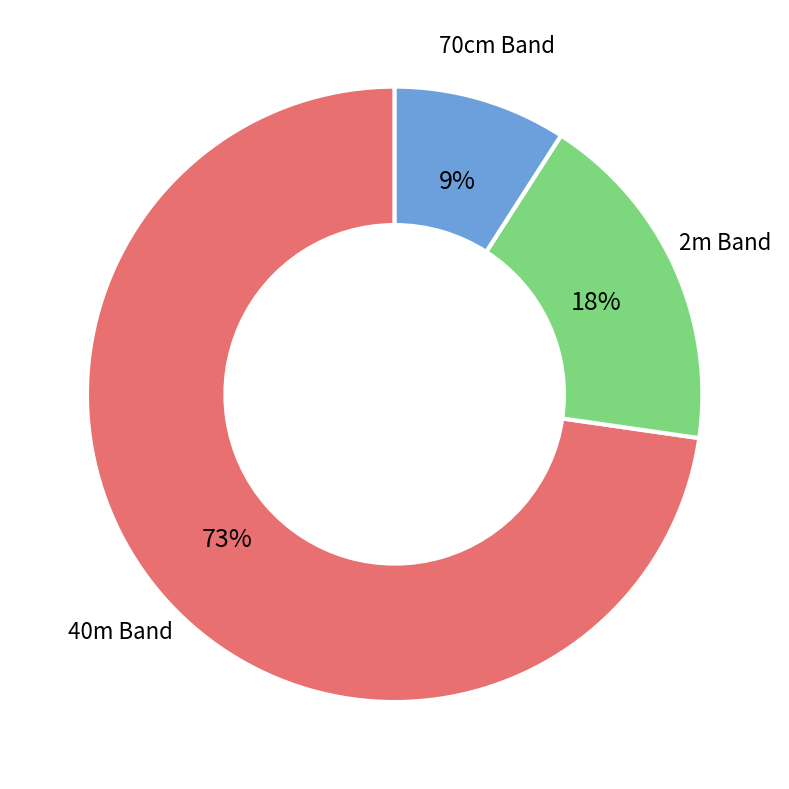

What percentage is the 2m Band slice, to the nearest percent?

18%